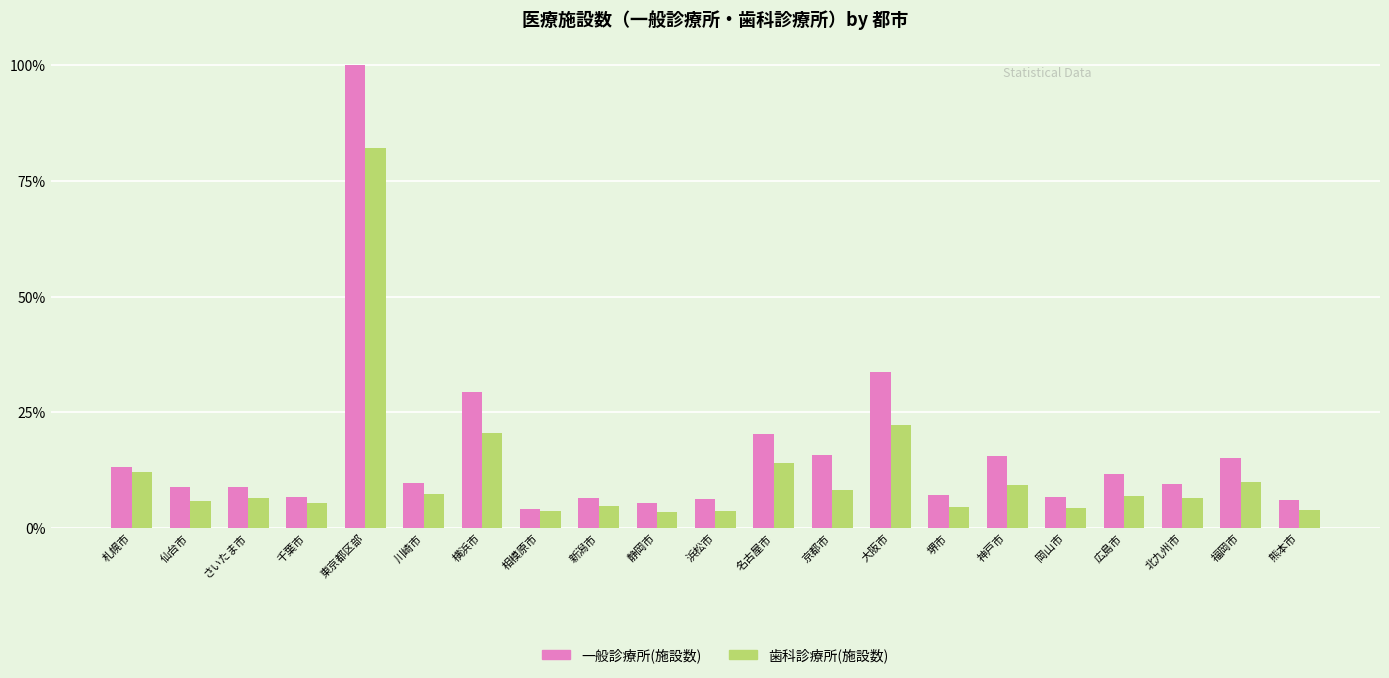

At which label is 一般診療所(施設数) closest to 52?

大阪市